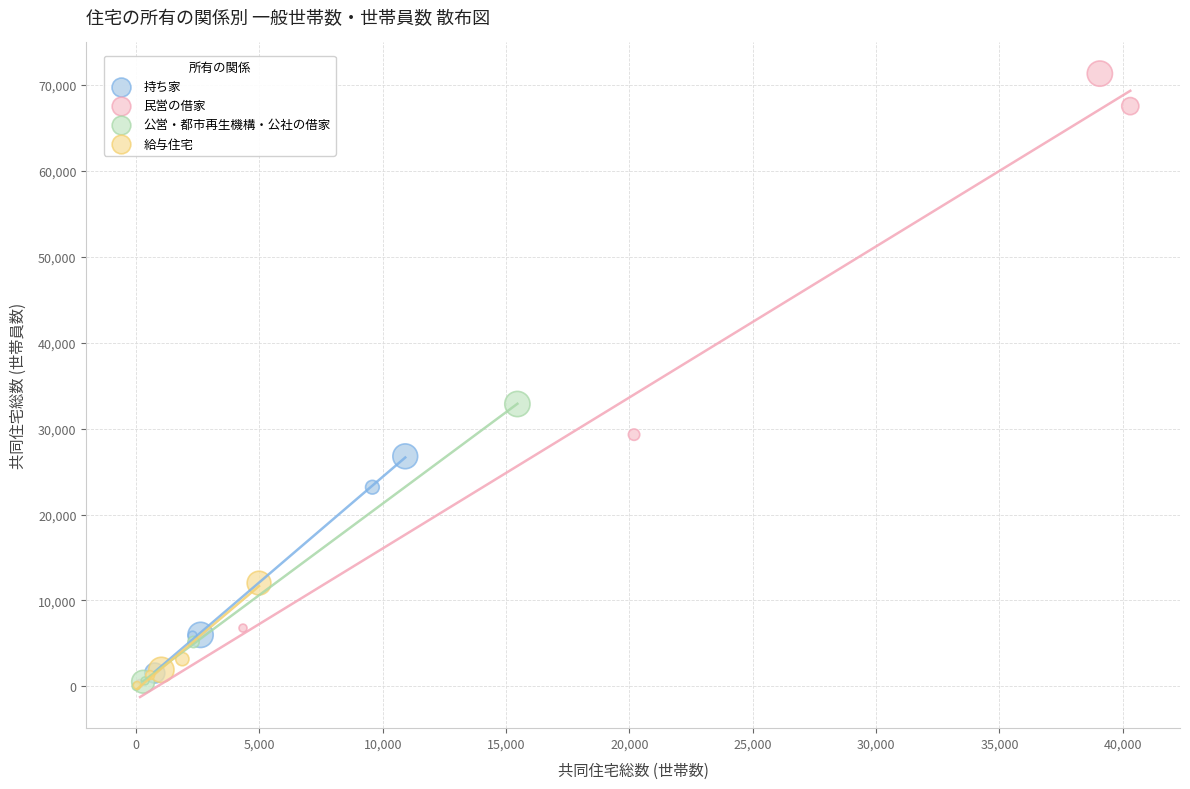

Which series reaches the maximum Y coordinate?

民営の借家